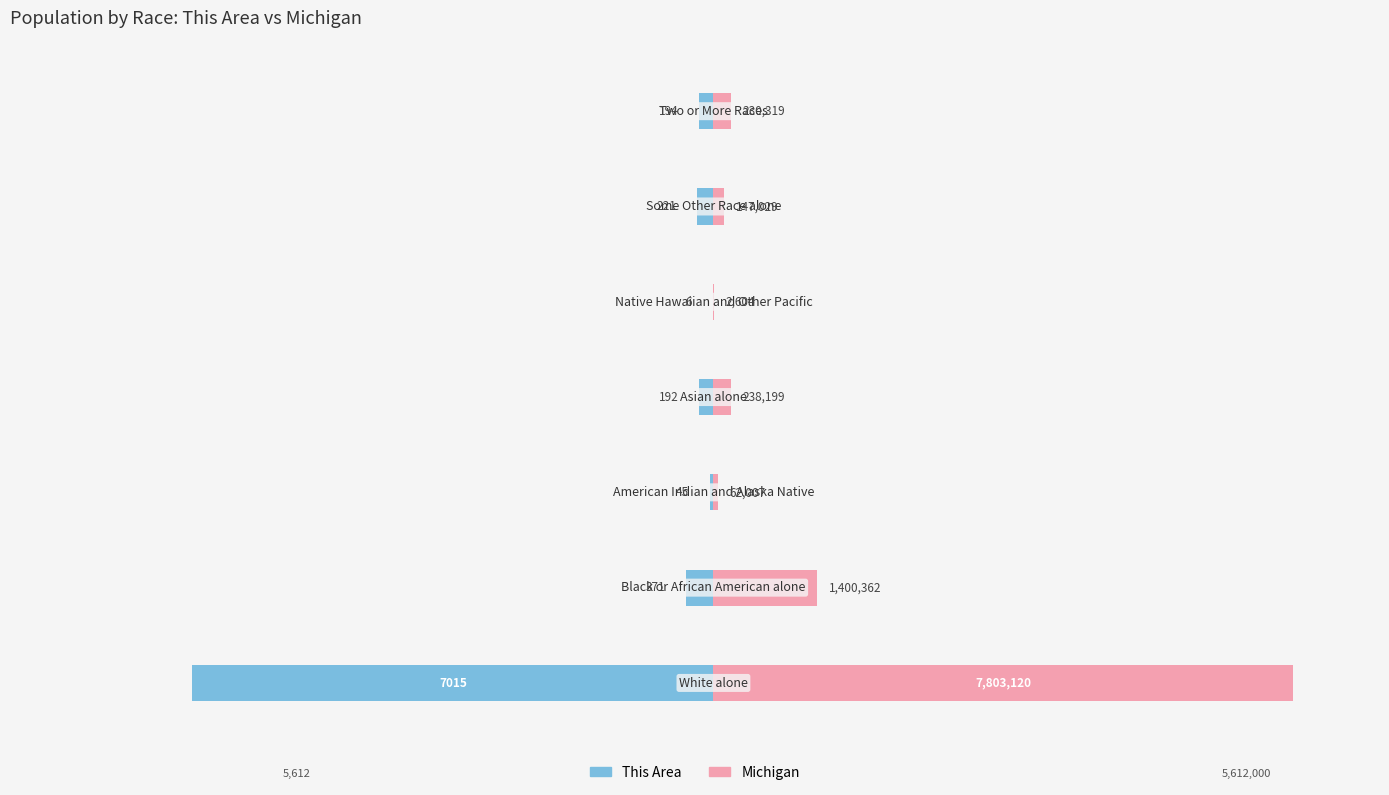

Are the bars grouped side by side (vs. stacked)?

Yes